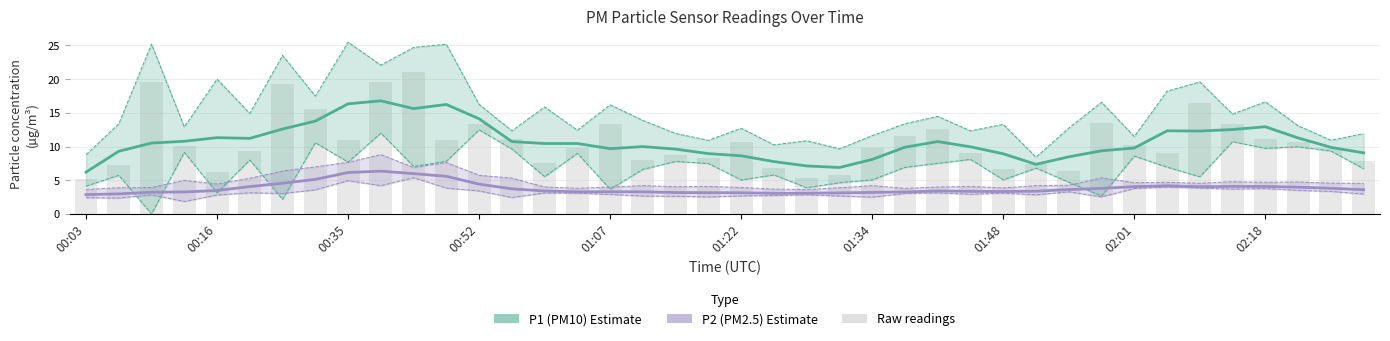

Is the value of P1 (PM10) Estimate at 34 greater than the value of P2 (PM2.5) Estimate at 02:18?

Yes